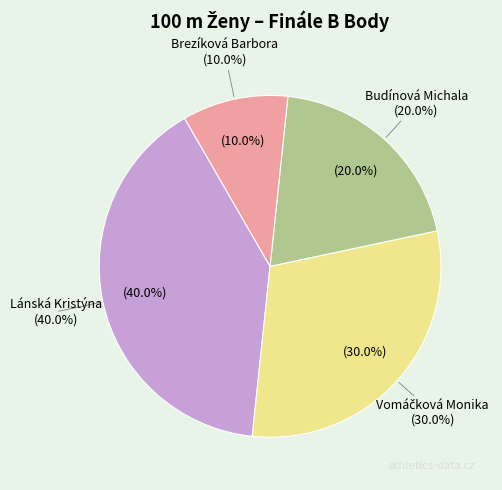

Which has a higher value, Brezíková Barbora or Lánská Kristýna?

Lánská Kristýna